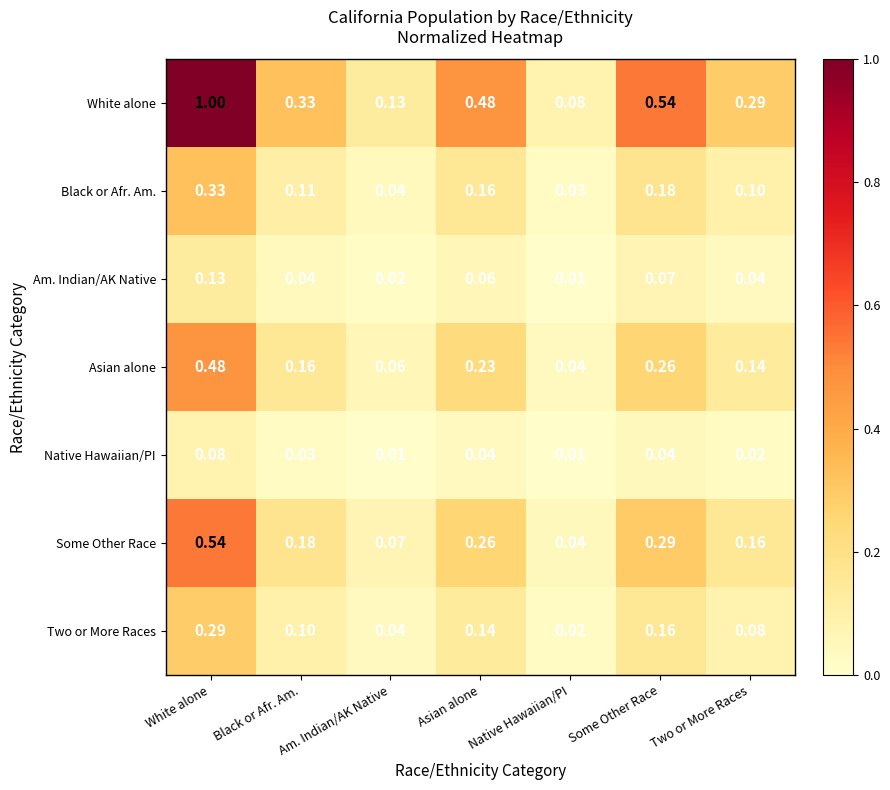

At which label does Two or More Races reach its minimum?

Native Hawaiian/PI